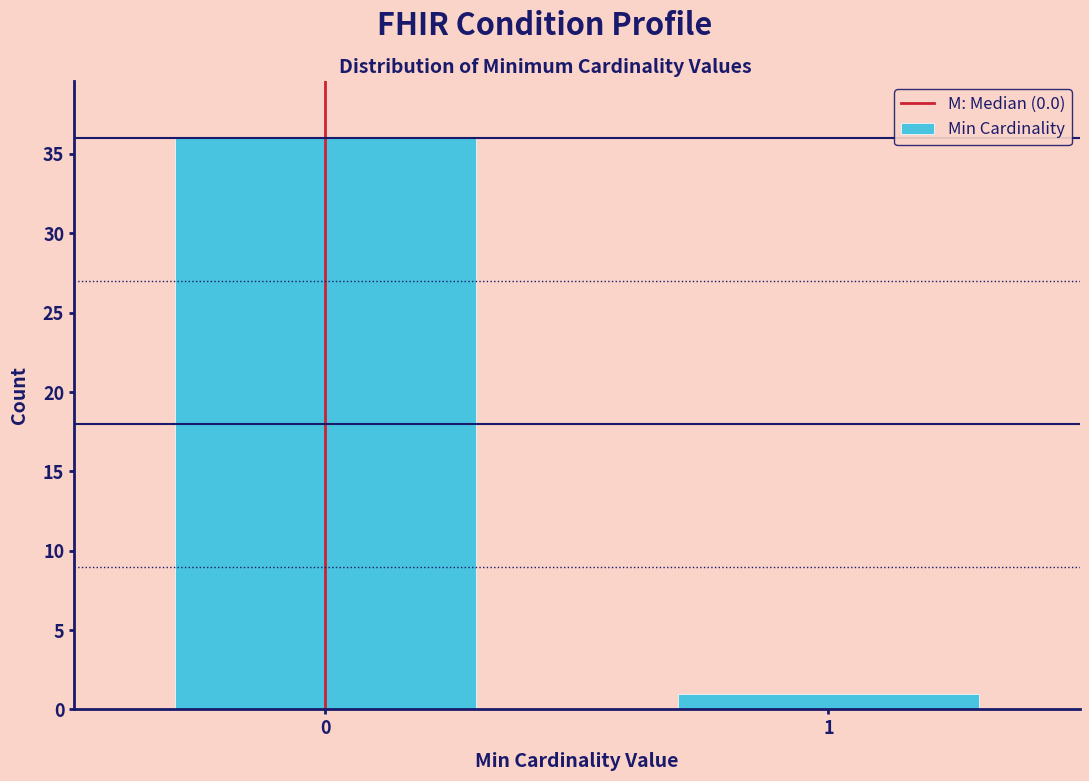

Reading right to left, list all the values displayed in this chart.

1=1	0=36